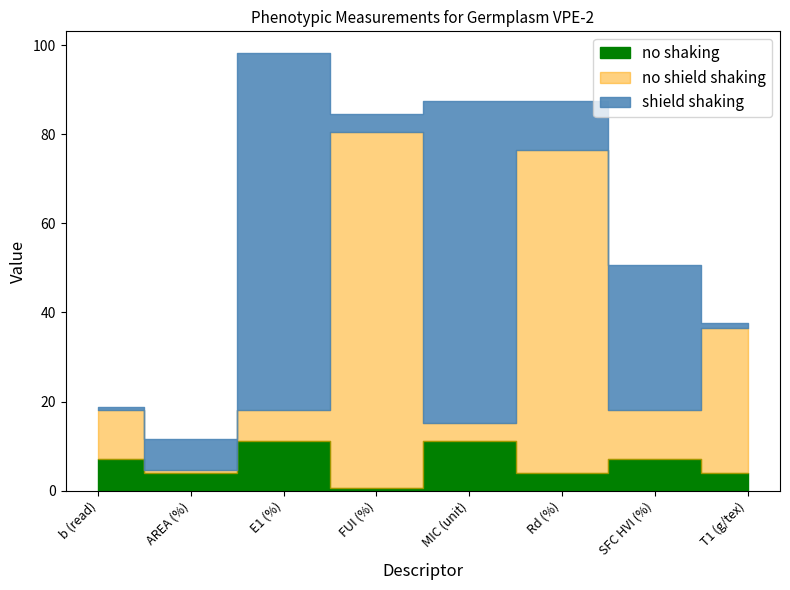

The no shield shaking series shows 7.0 at E1 (%). True or false?

True